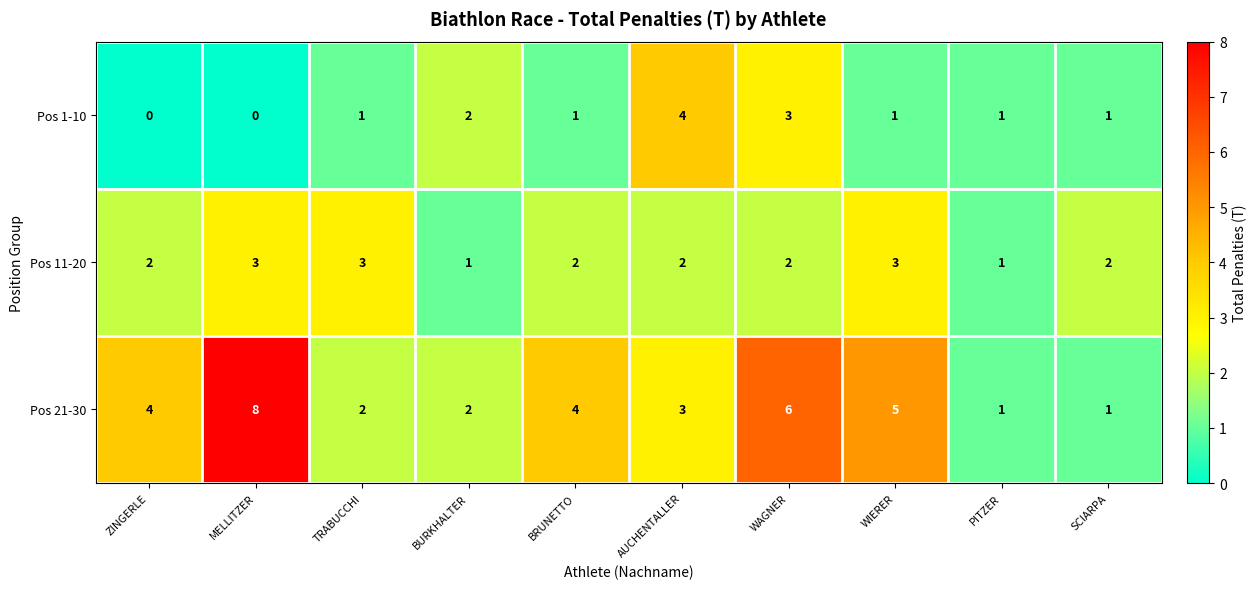

True or false: Pos 1-10 has a value of 2 at WAGNER.

False